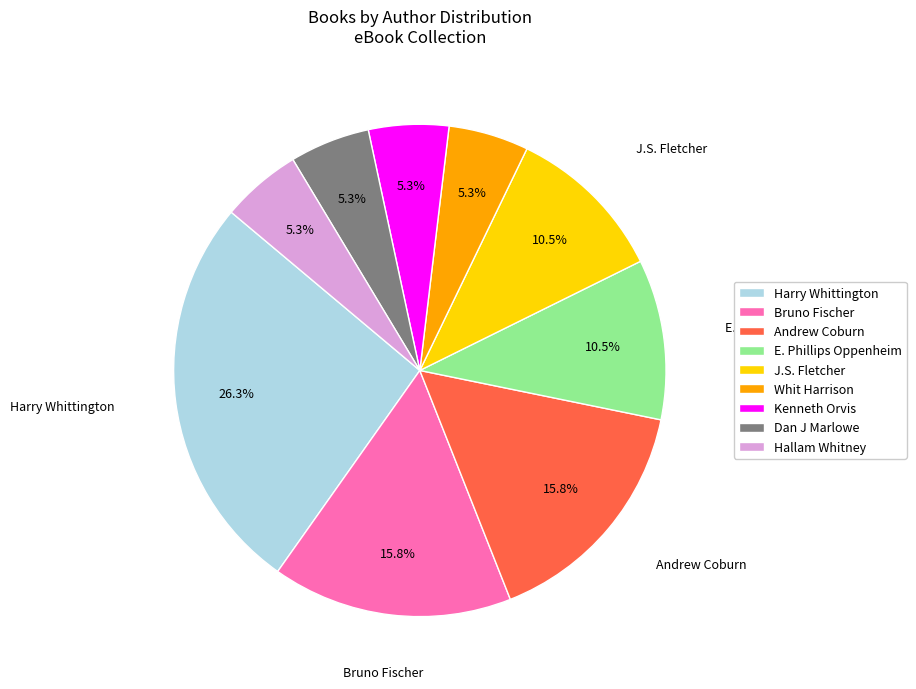

Is it true that Kenneth Orvis is 5% of the pie?

True